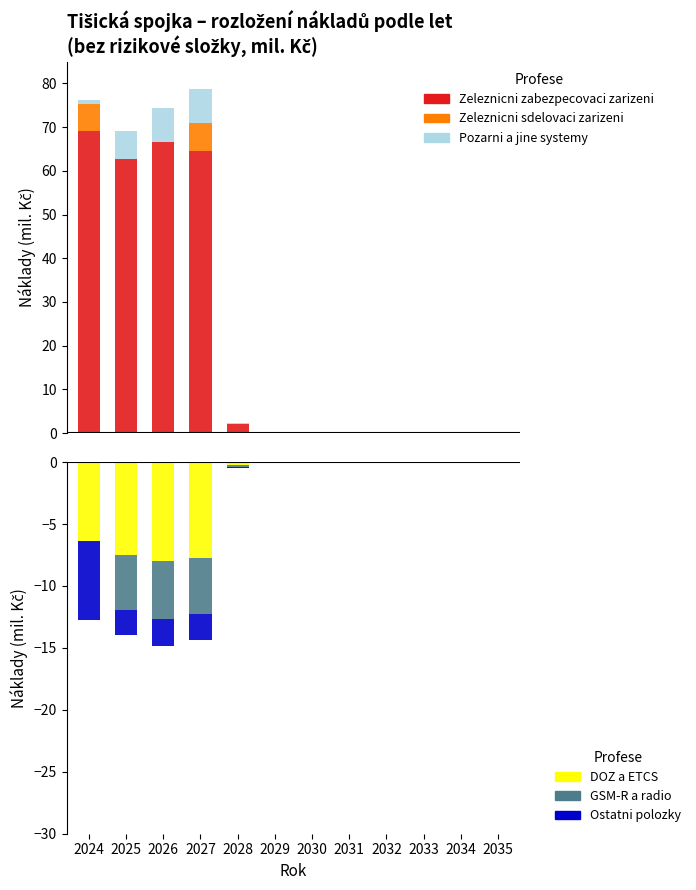

How many data points in Pozarni a jine systemy are above 0?

5